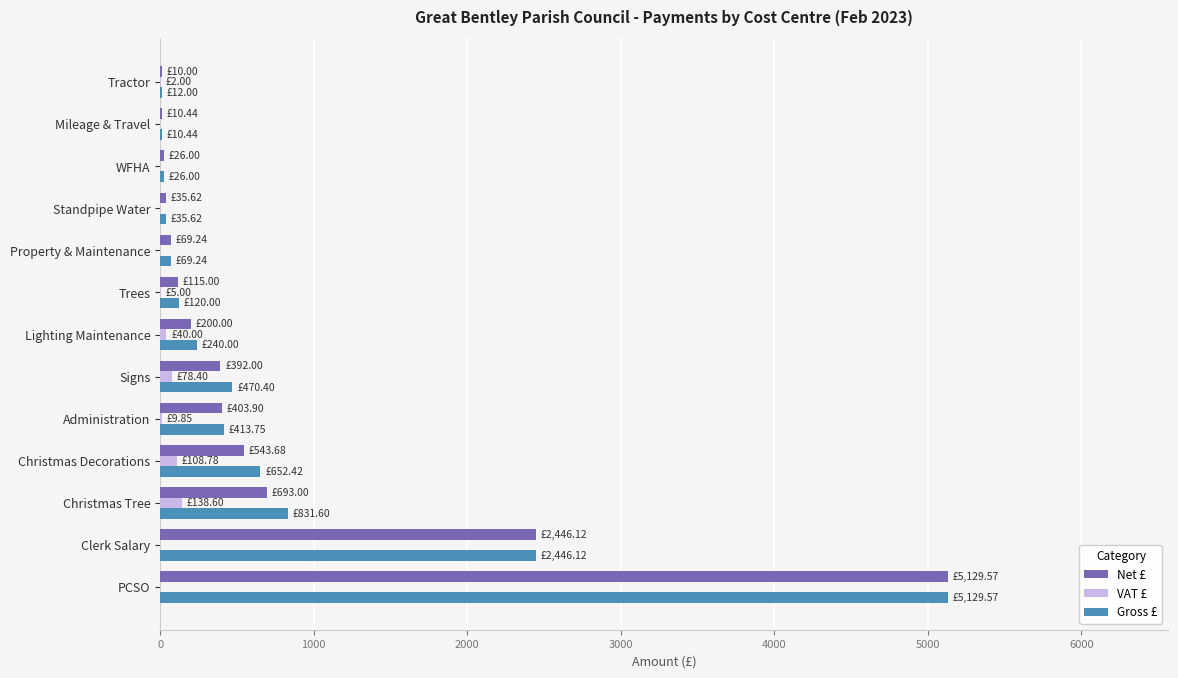

Where is Net £ nearest to the value 2569?

Clerk Salary